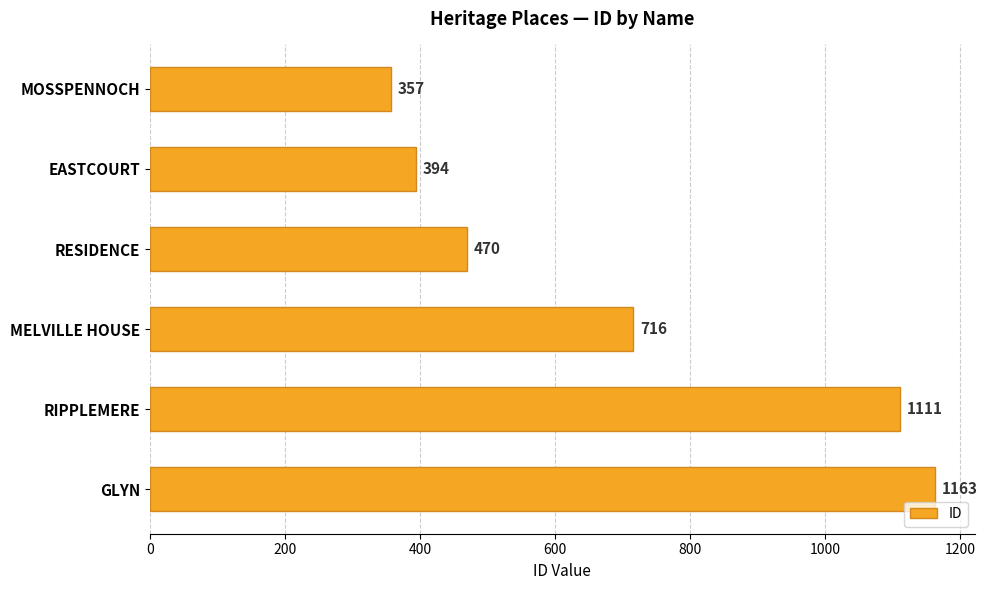

List the labels in order of value, smallest first.

MOSSPENNOCH, EASTCOURT, RESIDENCE, MELVILLE HOUSE, RIPPLEMERE, GLYN